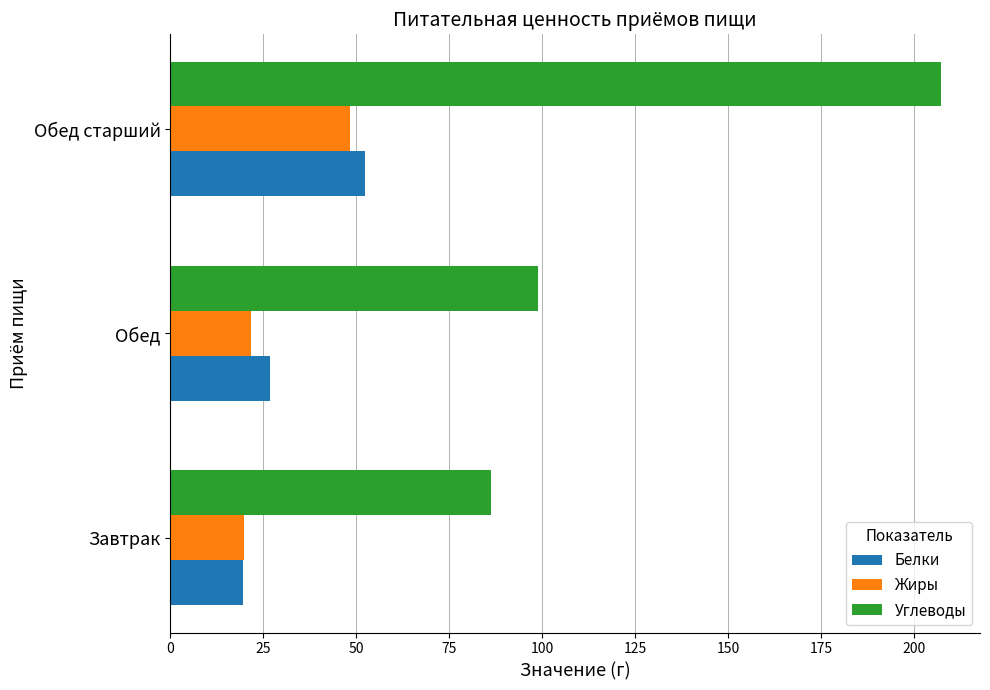

The value of Белки at Обед is 42.8. True or false?

False